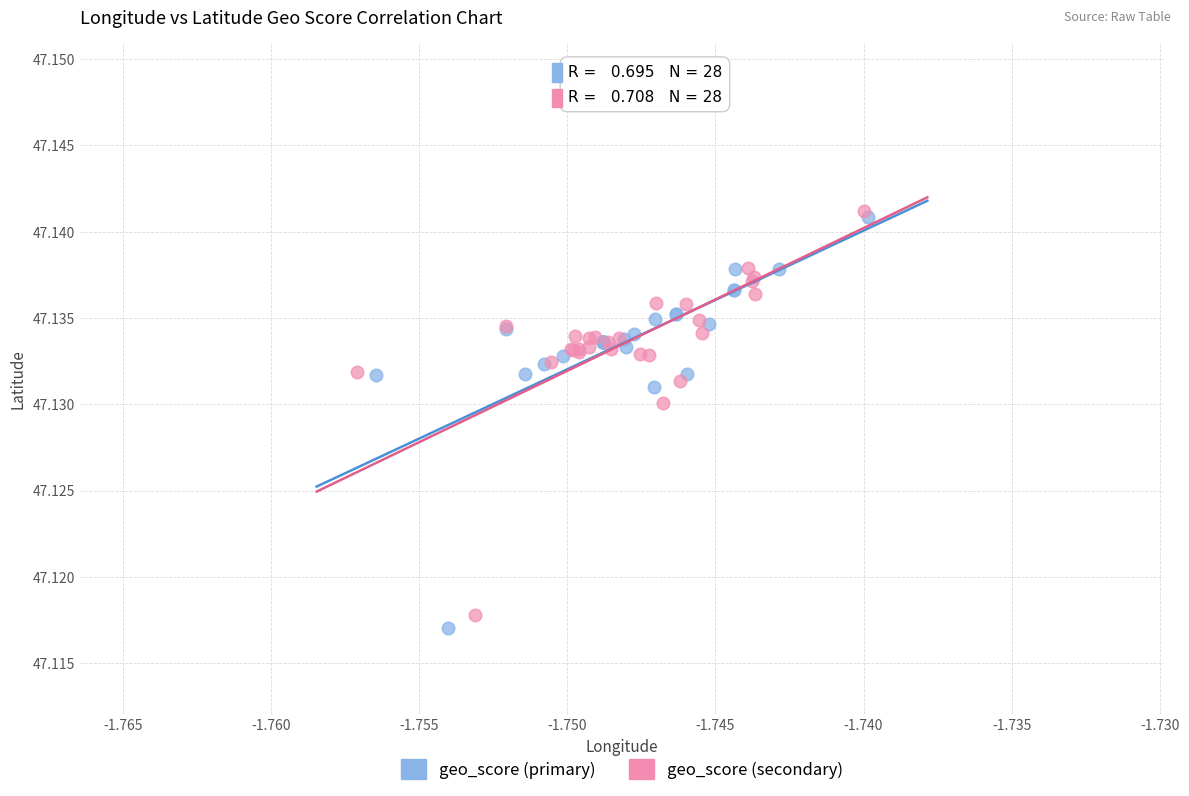

What are all the series names shown in the legend?

geo_score (primary), geo_score (secondary)